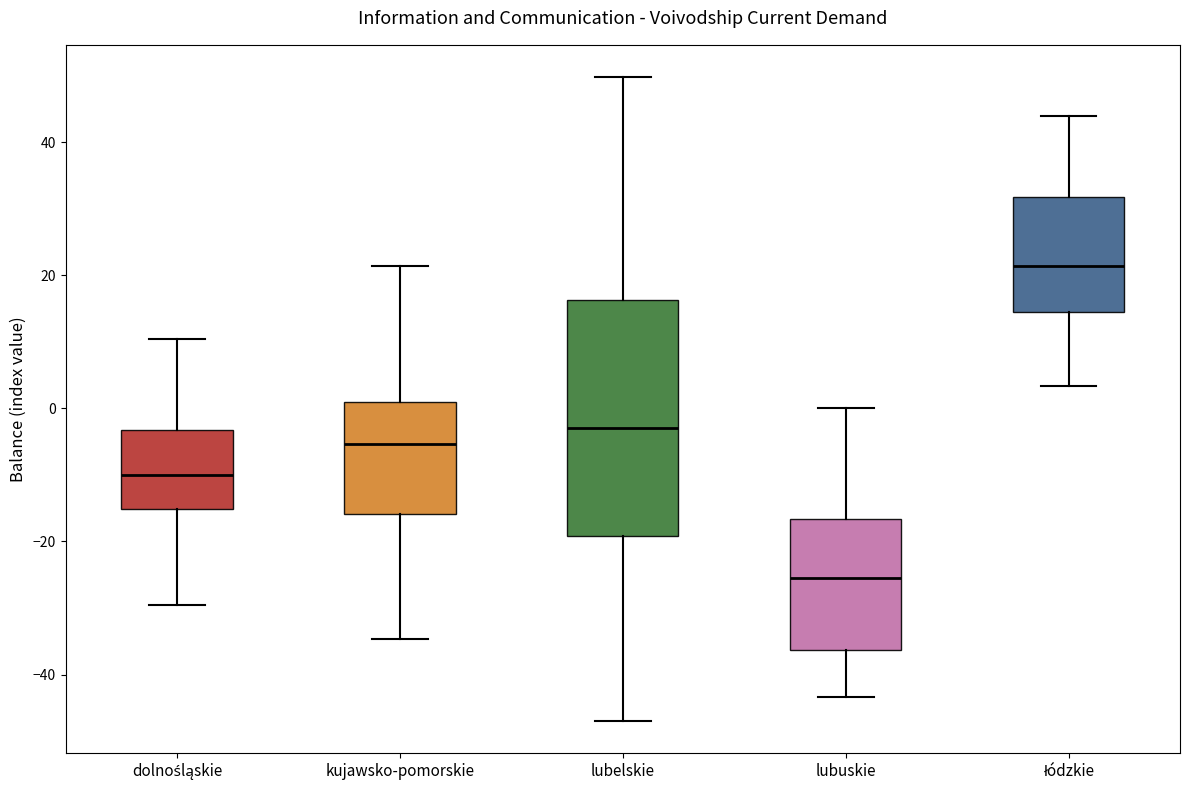

Reading left to right, read every box against the y-axis: the position of its median line, the range the box covers, and the ends of its whiskers. The values are not printed on the chart, so give them approximately, as read against the axis.

dolnośląskie: median -10, box -16 to -4, whiskers -30 to 10
kujawsko-pomorskie: median -6, box -16 to 0, whiskers -34 to 22
lubelskie: median -2, box -20 to 16, whiskers -46 to 50
lubuskie: median -26, box -36 to -16, whiskers -44 to 0
łódzkie: median 22, box 14 to 32, whiskers 4 to 44